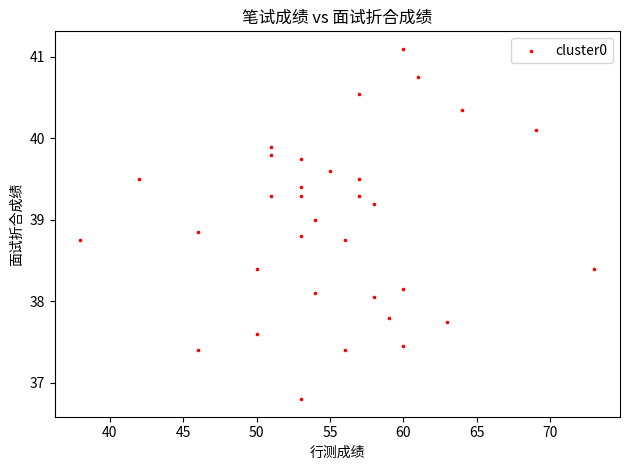

How many points are shown in the scatter plot?

33